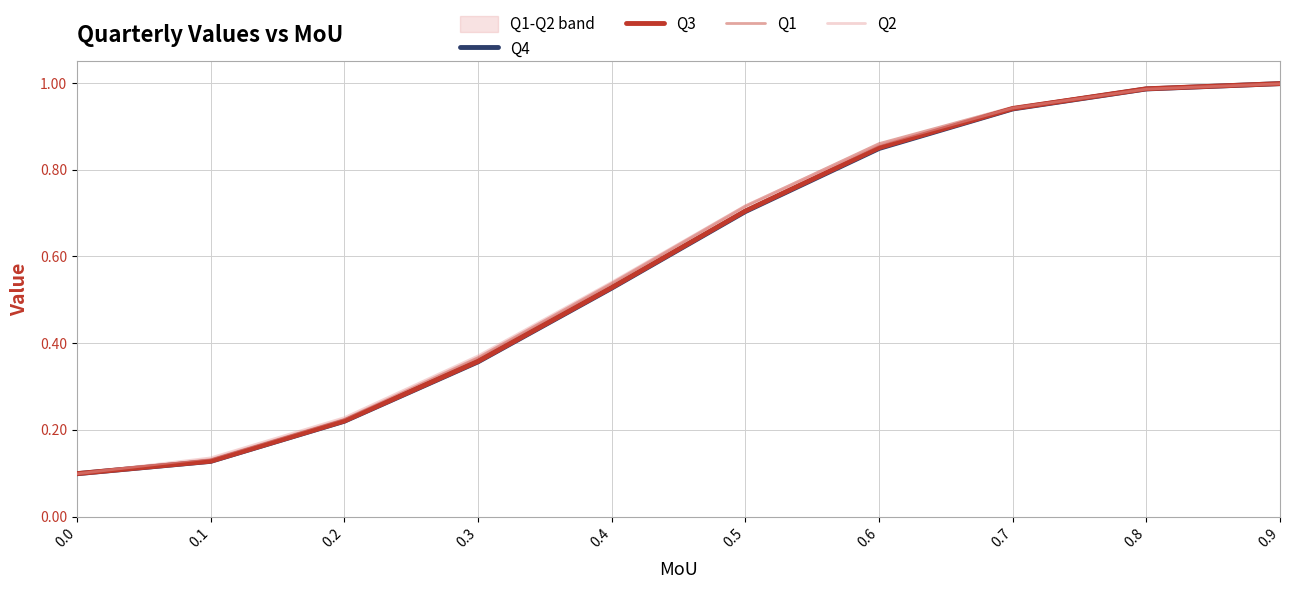

Between 0.7 and 0.3, which is larger?

0.7